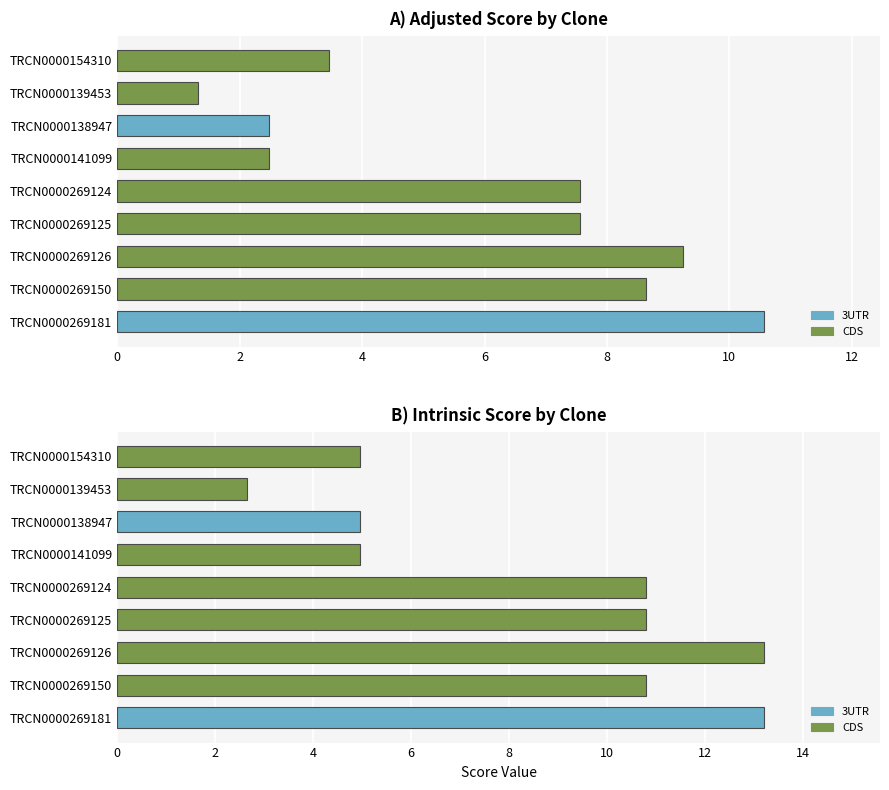

What is the minimum value shown in the chart?

1.3